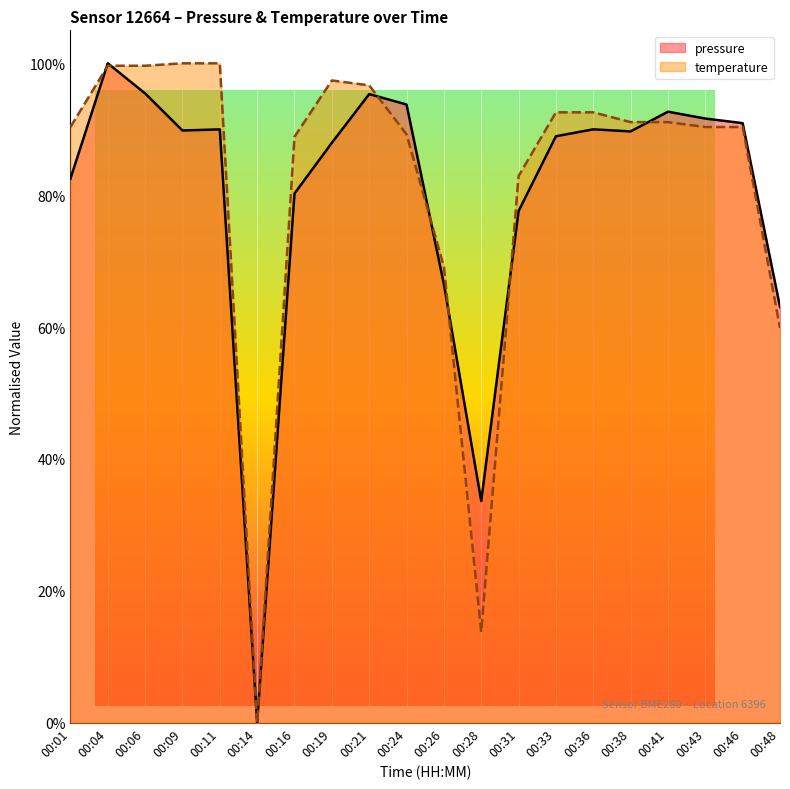

The pressure series shows 0.9 at 00:33. True or false?

True